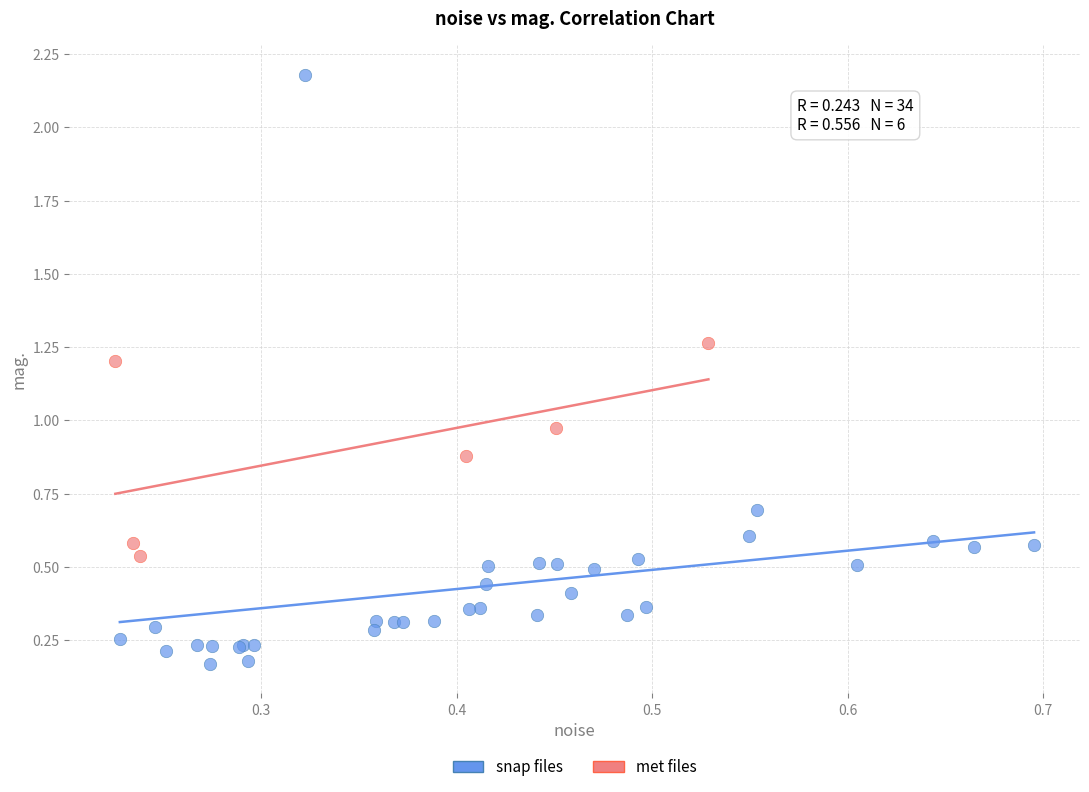

Which series contains the lowest Y value?

snap files